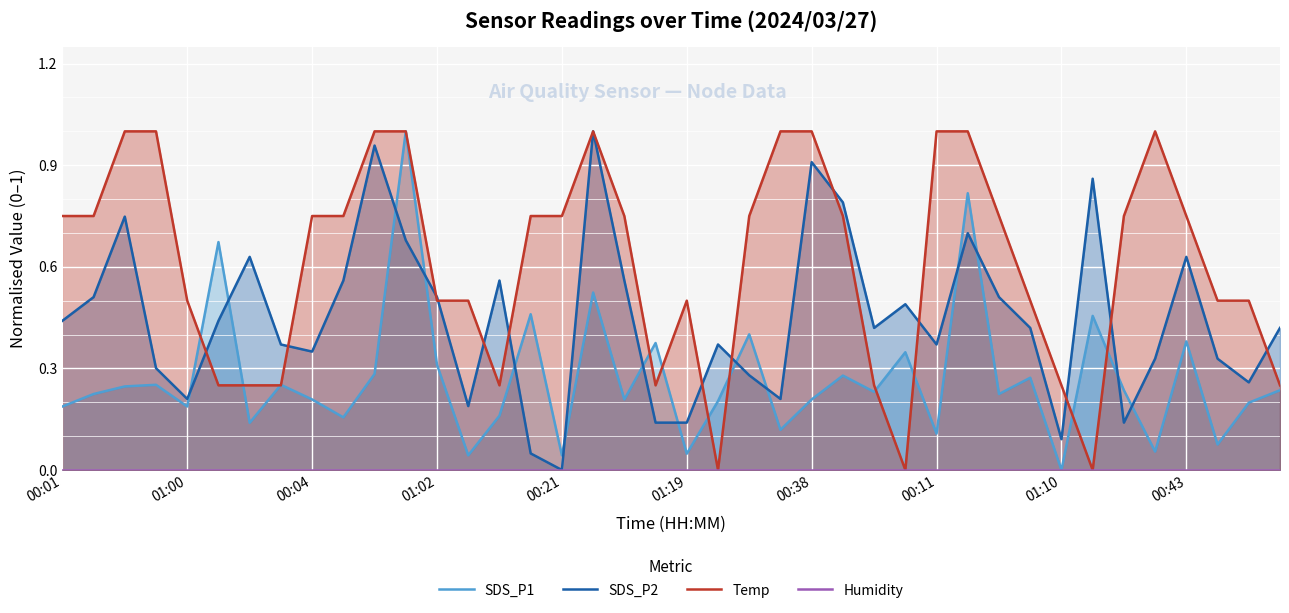

How many categories are shown in the chart?

40